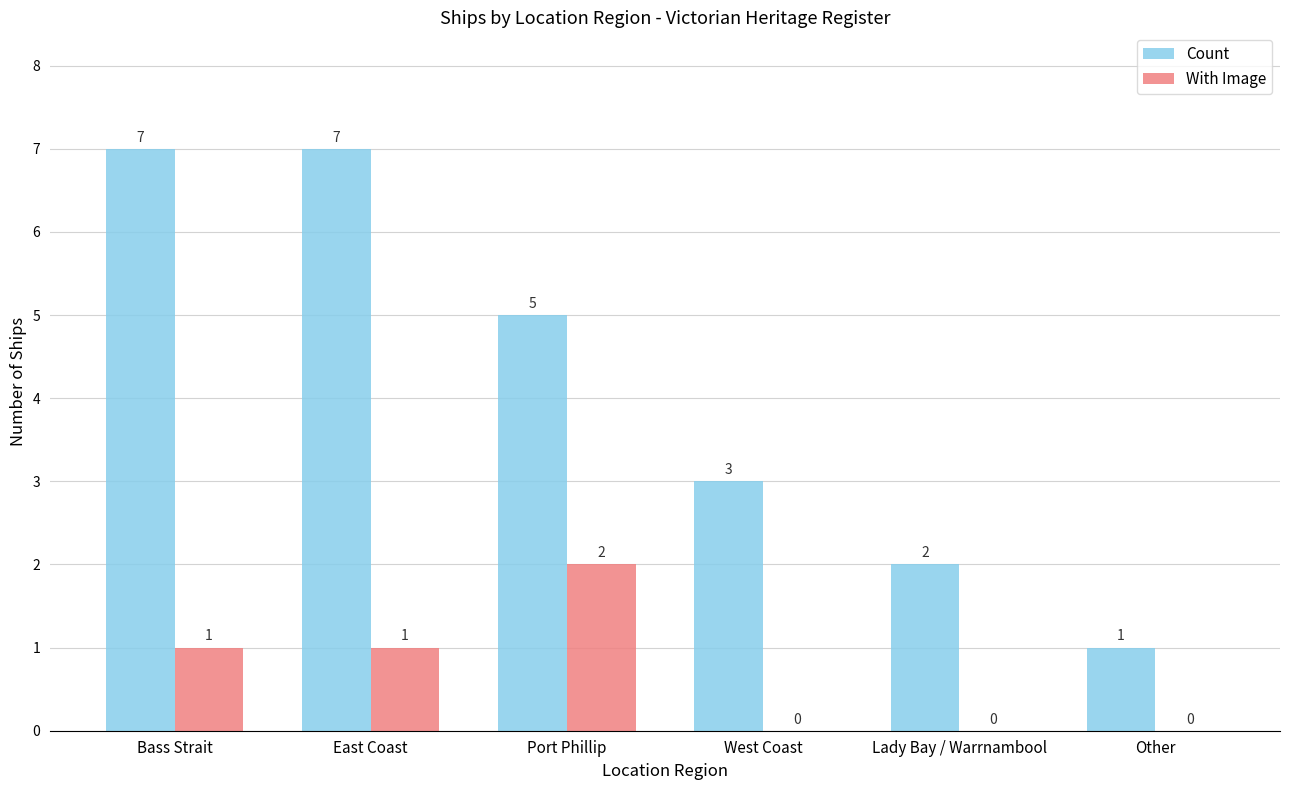

Does the chart contain stacked bars?

No